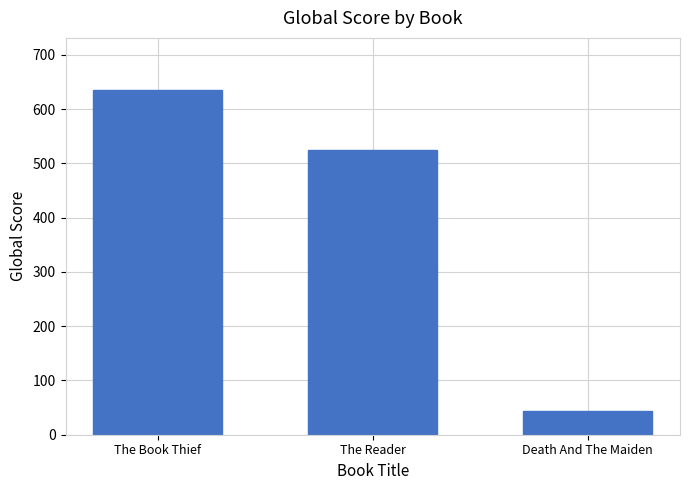

What is the greatest value displayed?

636